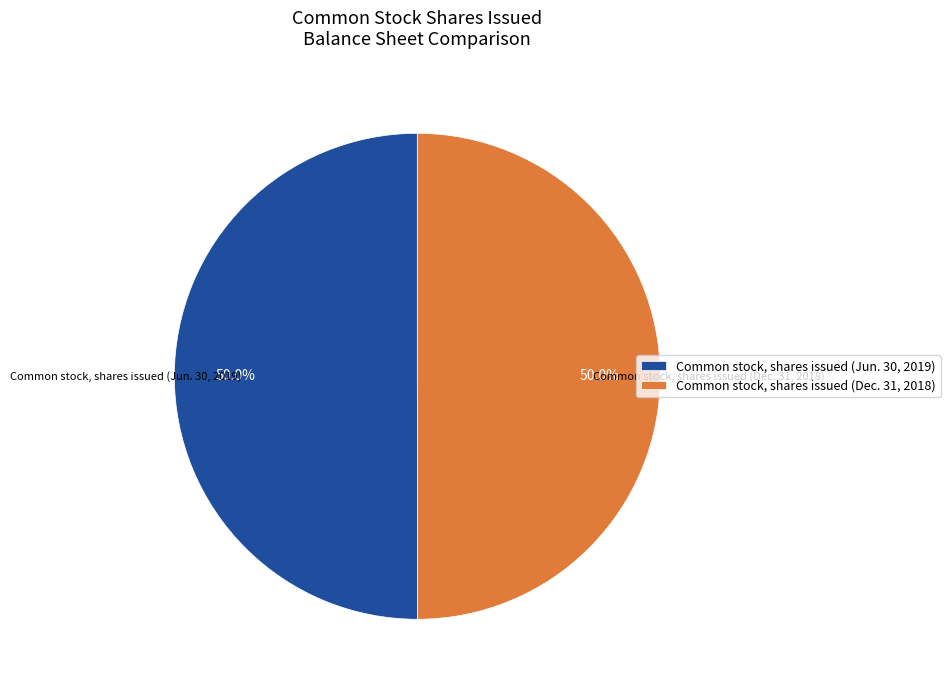

What is the ratio of the value at Common stock, shares issued (Dec. 31, 2018) to the value at Common stock, shares issued (Jun. 30, 2019)?

1.0